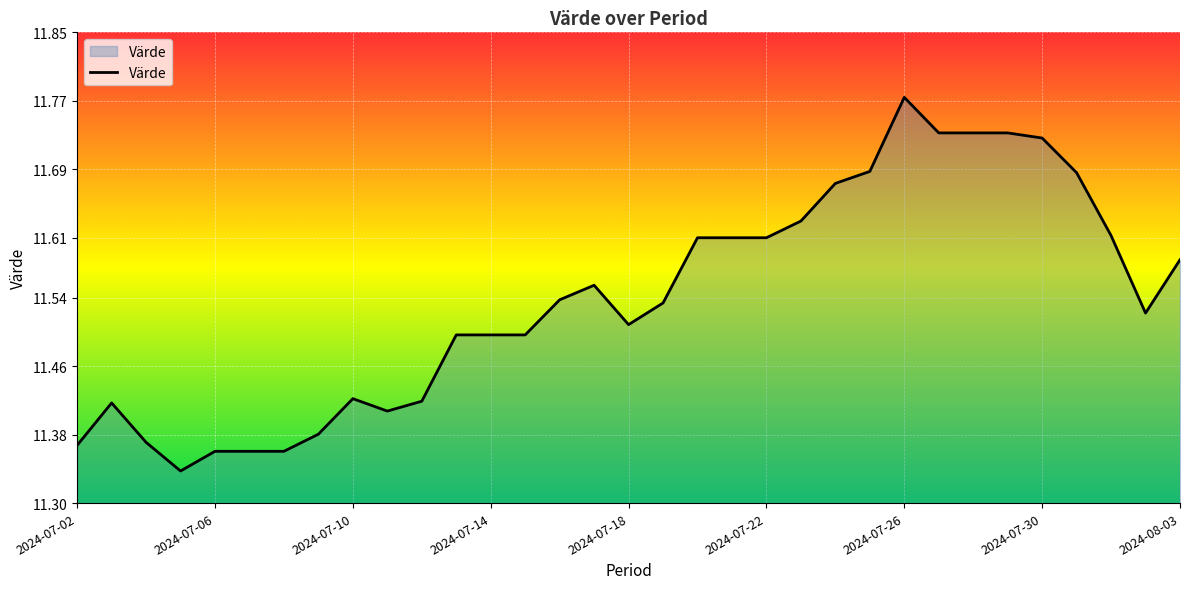

What is the difference between the maximum and minimum values?

0.4